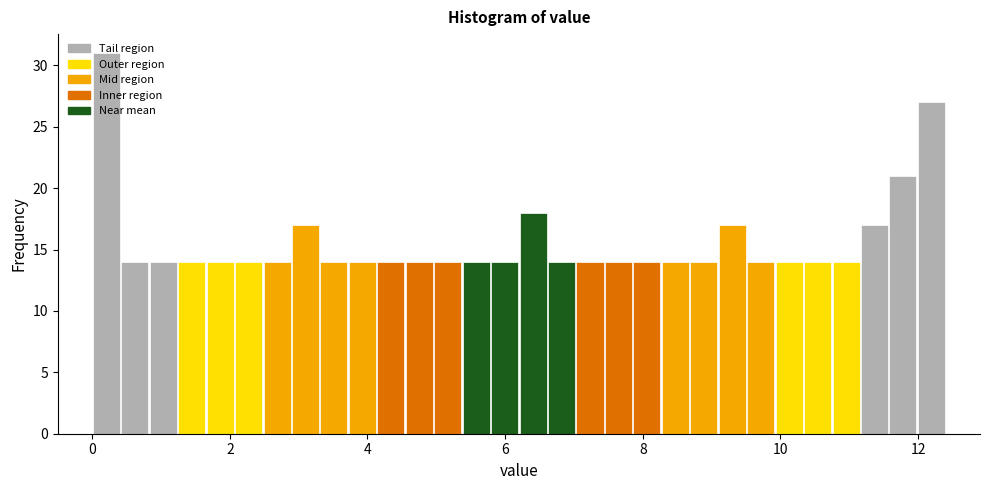

Around what value on the x-axis is the tallest bar? Give the approximate position of its centre, as read against the axis.

0.2